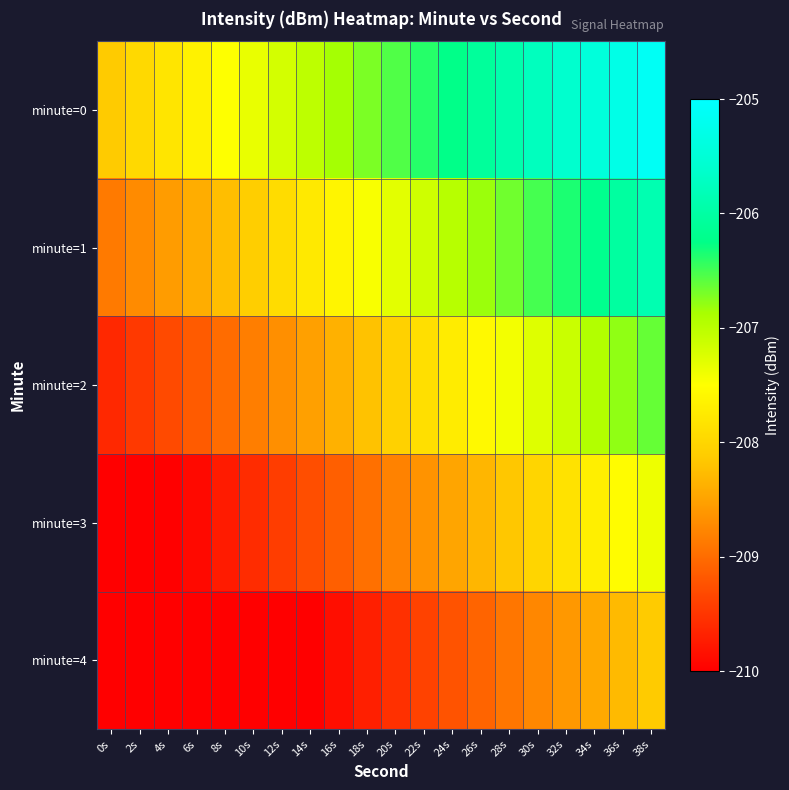

Reading right to left, list all the values displayed in this chart.

minute=0: 38s=-205.1	36s=-205.3	34s=-205.4	32s=-205.6	30s=-205.8	28s=-205.9	26s=-206.1	24s=-206.2	22s=-206.4	20s=-206.5	18s=-206.7	16s=-206.9	14s=-207.0	12s=-207.2	10s=-207.3	8s=-207.5	6s=-207.7	4s=-207.8	2s=-208.0	0s=-208.1
minute=1: 38s=-205.9	36s=-206.0	34s=-206.2	32s=-206.3	30s=-206.5	28s=-206.7	26s=-206.8	24s=-207.0	22s=-207.1	20s=-207.3	18s=-207.5	16s=-207.6	14s=-207.8	12s=-207.9	10s=-208.1	8s=-208.2	6s=-208.4	4s=-208.6	2s=-208.7	0s=-208.9
minute=2: 38s=-206.6	36s=-206.8	34s=-206.9	32s=-207.1	30s=-207.3	28s=-207.4	26s=-207.6	24s=-207.7	22s=-207.9	20s=-208.0	18s=-208.2	16s=-208.4	14s=-208.5	12s=-208.7	10s=-208.8	8s=-209.0	6s=-209.2	4s=-209.3	2s=-209.5	0s=-209.6
minute=3: 38s=-207.4	36s=-207.5	34s=-207.7	32s=-207.8	30s=-208.0	28s=-208.2	26s=-208.3	24s=-208.5	22s=-208.6	20s=-208.8	18s=-209.0	16s=-209.1	14s=-209.3	12s=-209.4	10s=-209.6	8s=-209.7	6s=-209.9	4s=-210.1	2s=-210.2	0s=-210.4
minute=4: 38s=-208.1	36s=-208.3	34s=-208.4	32s=-208.6	30s=-208.8	28s=-208.9	26s=-209.1	24s=-209.2	22s=-209.4	20s=-209.5	18s=-209.7	16s=-209.9	14s=-210.0	12s=-210.2	10s=-210.3	8s=-210.5	6s=-210.7	4s=-210.8	2s=-211.0	0s=-211.1